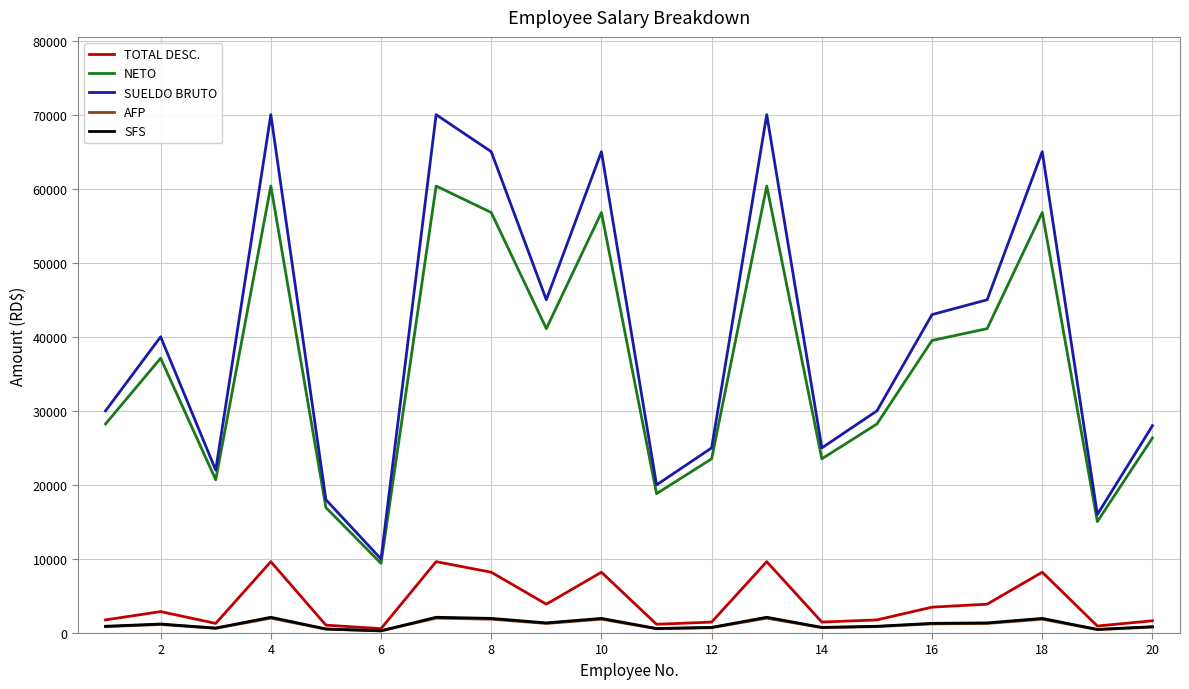

At how many categories does at least one series exceed 8310?

20